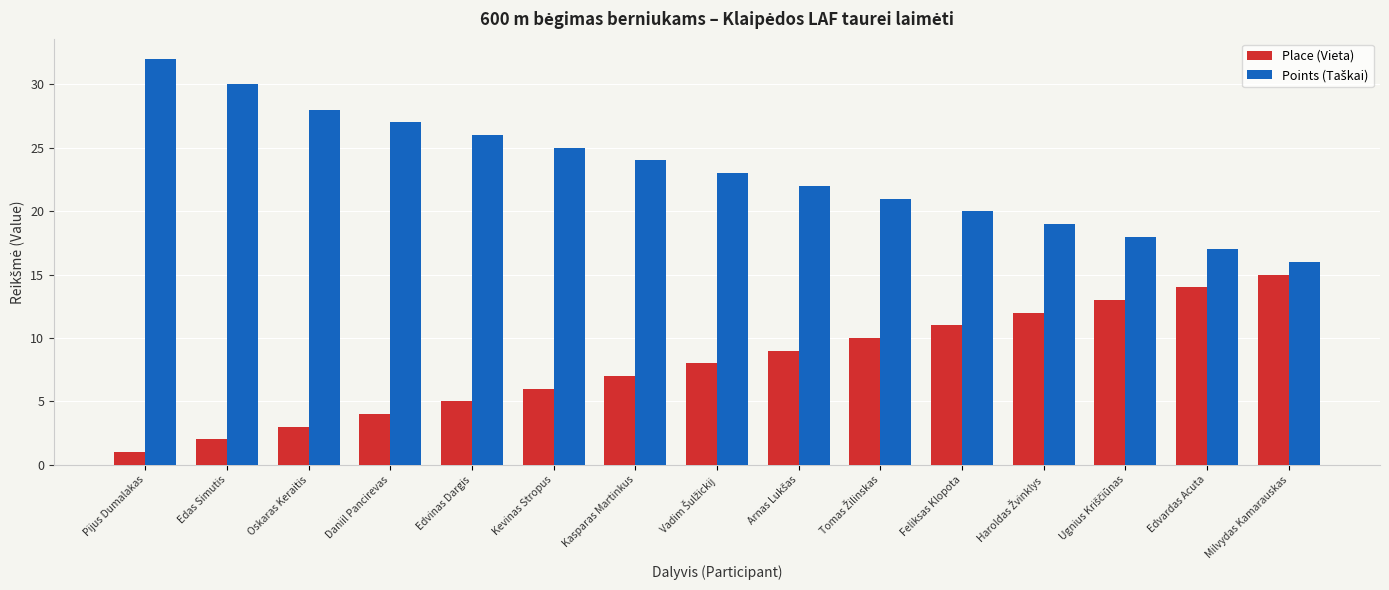

What is the spread (max minus min) of values at Feliksas Klopota?

9